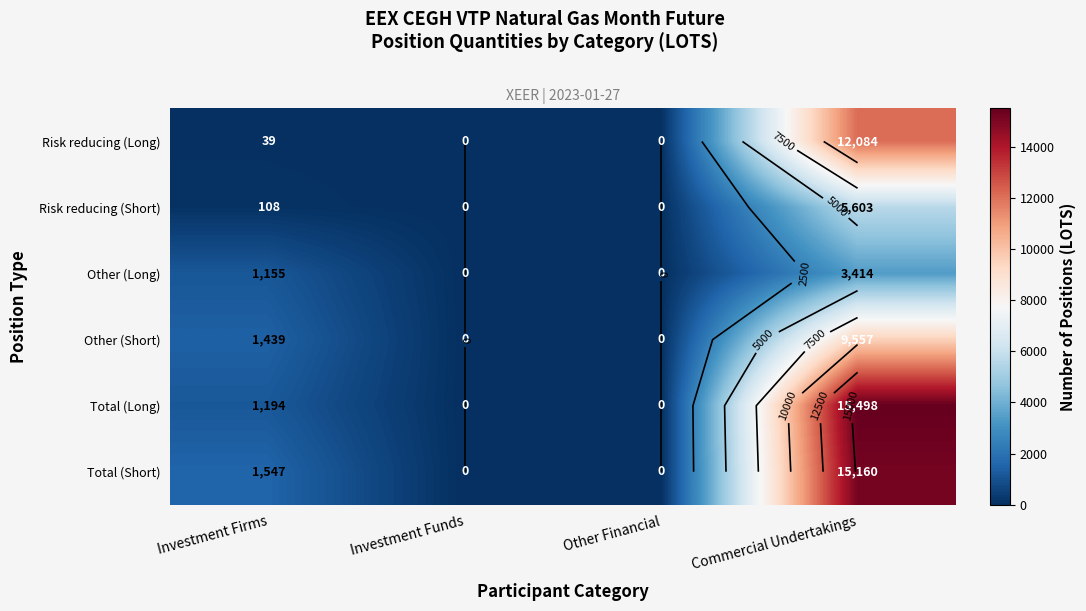

Which series has the largest range (max minus min)?

Total (Long)